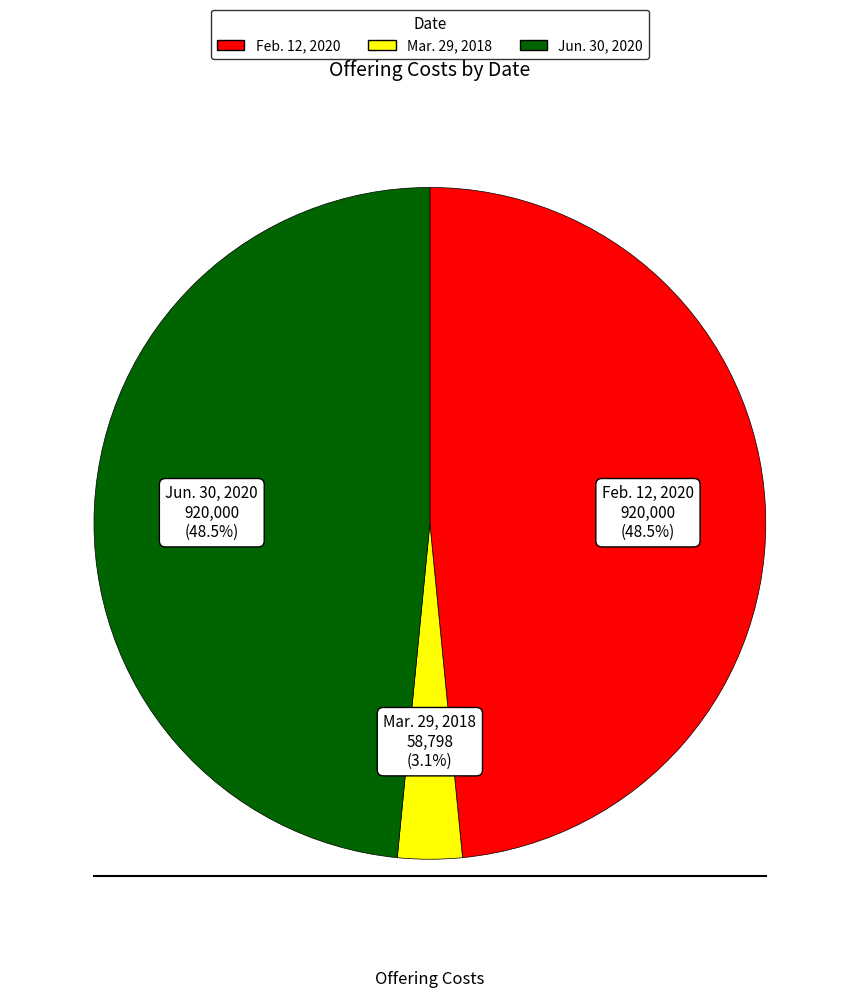

To the nearest percent, what is the difference between the largest and smallest slice percentages?

45%